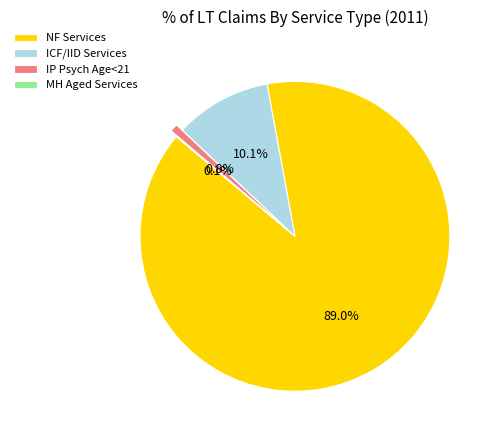

Which category has the biggest portion of the pie?

NF Services